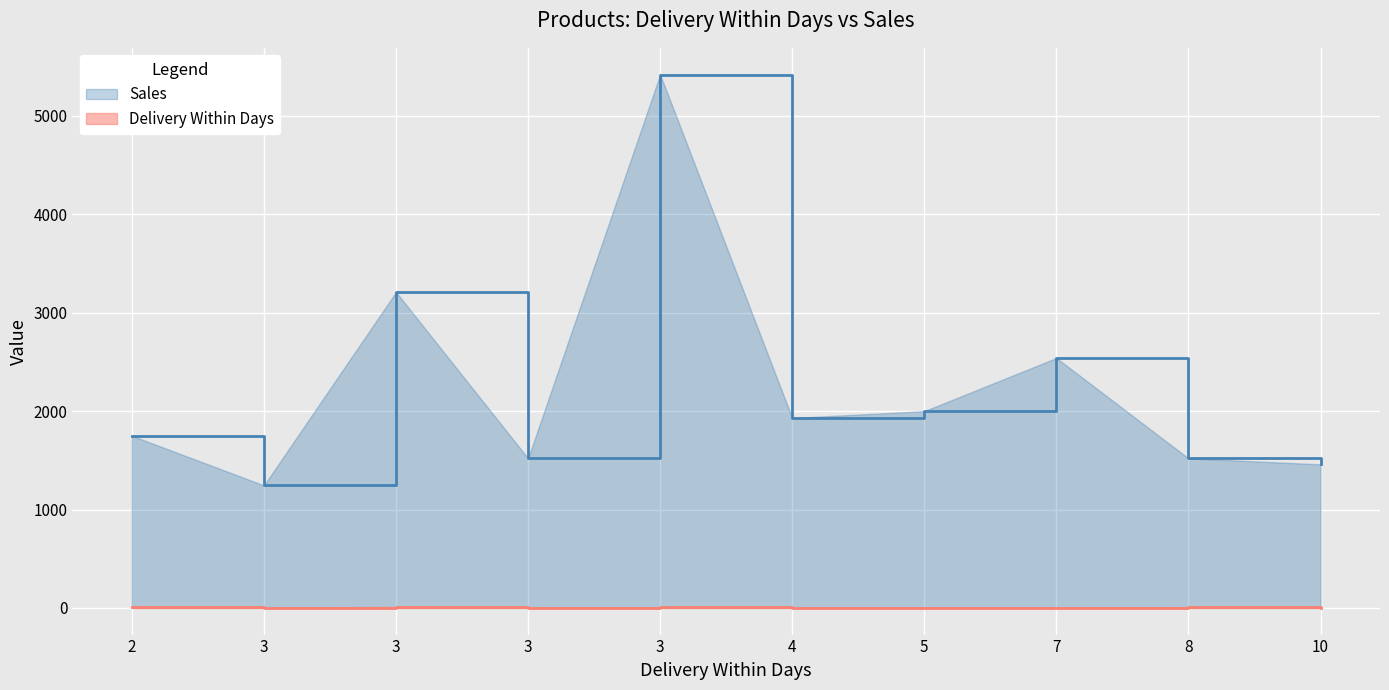

What are all the series names shown in the legend?

Sales, Delivery Within Days